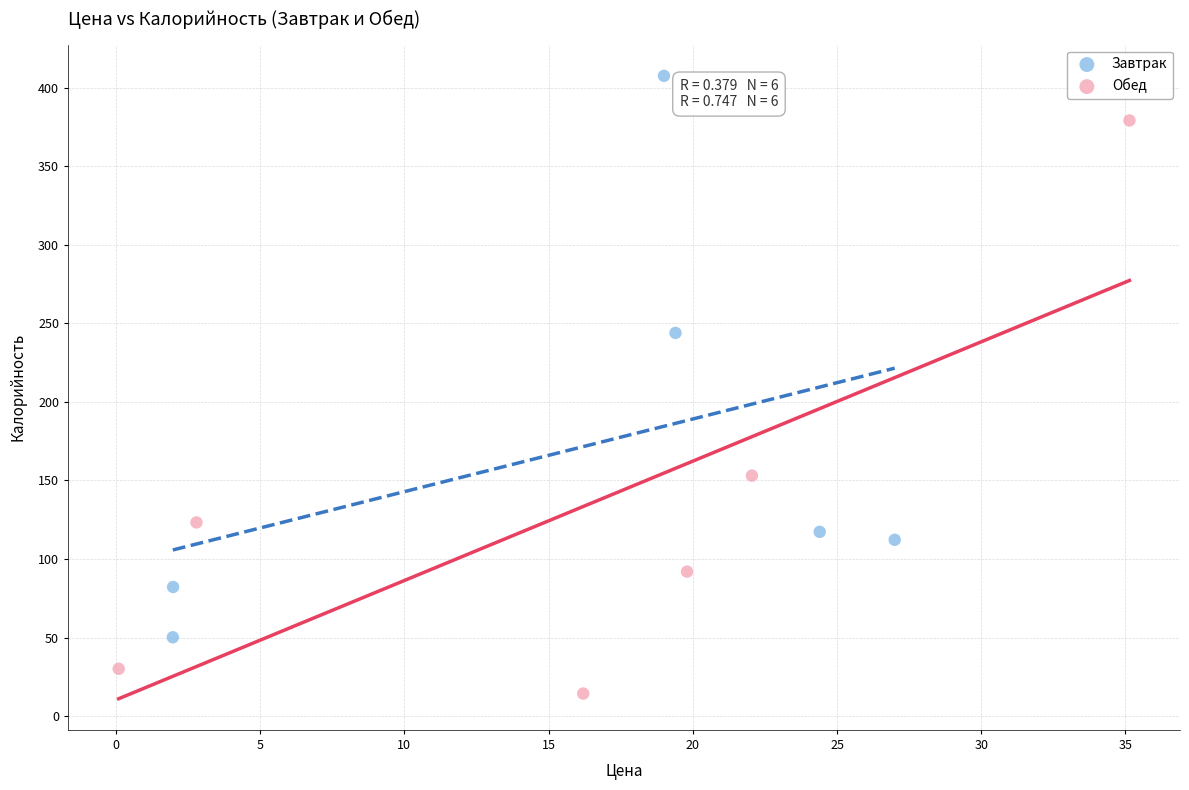

Which series contains the lowest Y value?

Обед